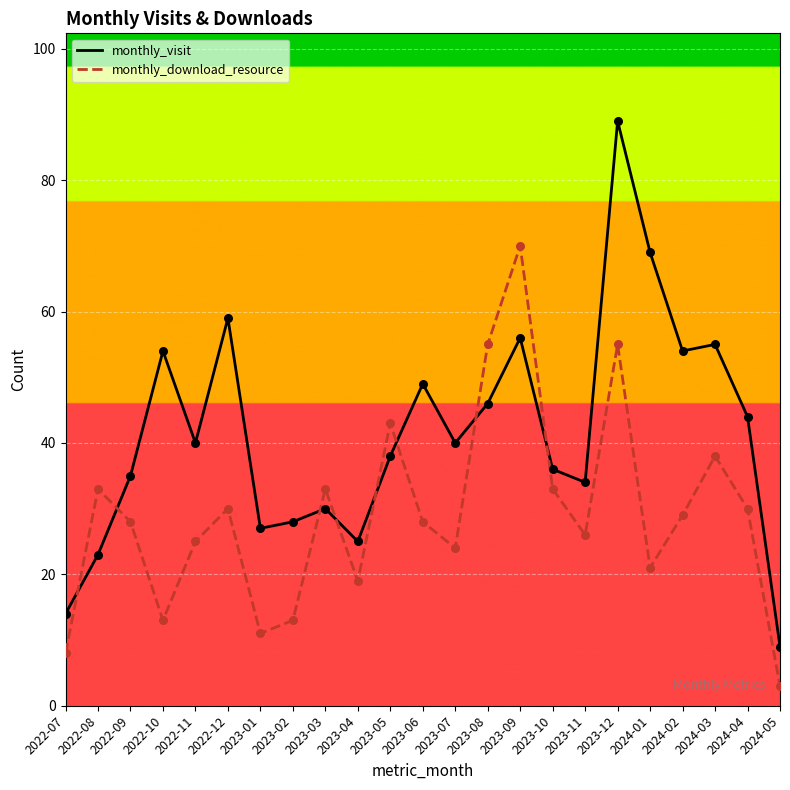

Which series changed the most between 2023-10 and 2024-01?

monthly_visit